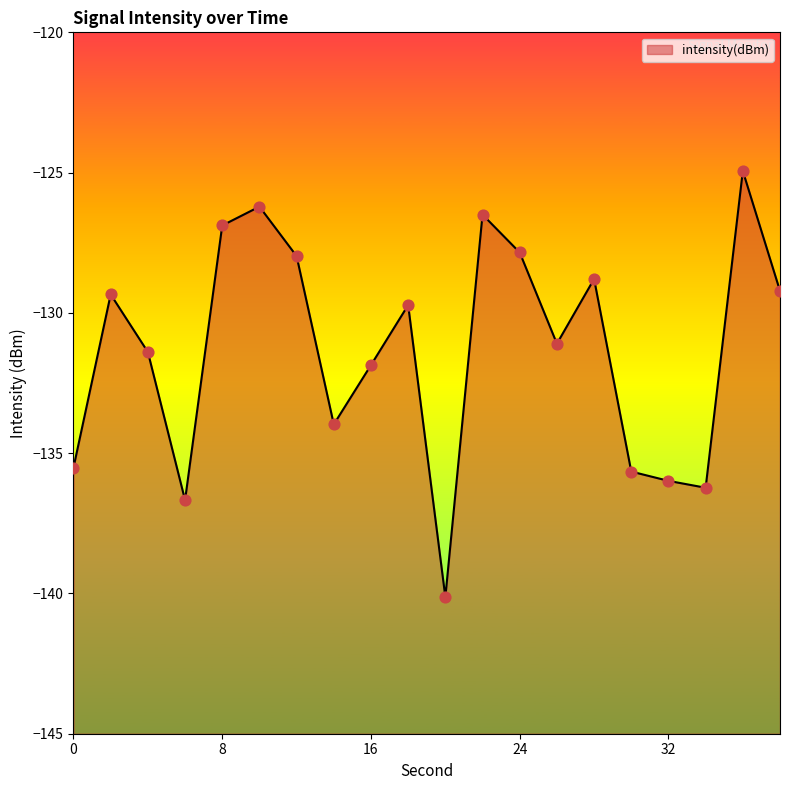

Which has a higher value, 4 or 10?

10